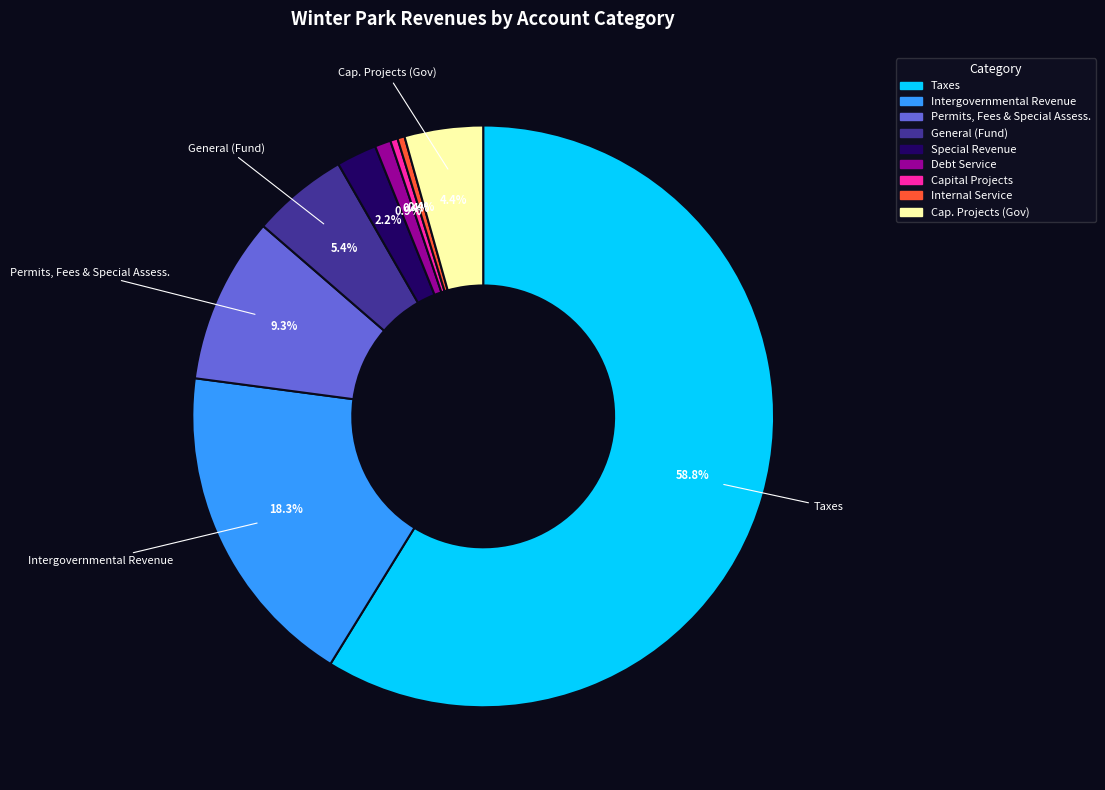

How many segments does this pie chart have?

9